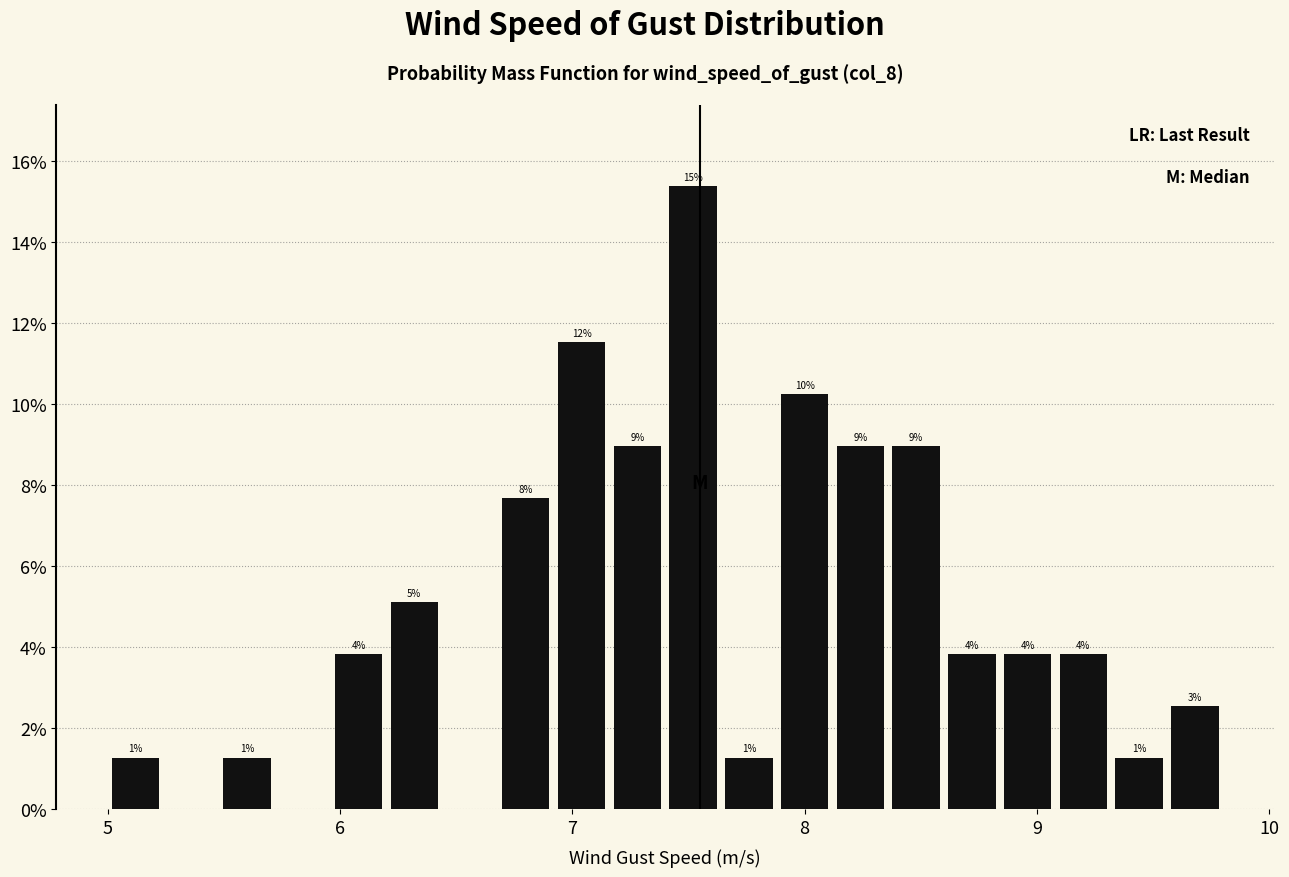

Around what value on the x-axis is the tallest bar? Give the approximate position of its centre, as read against the axis.

7.5